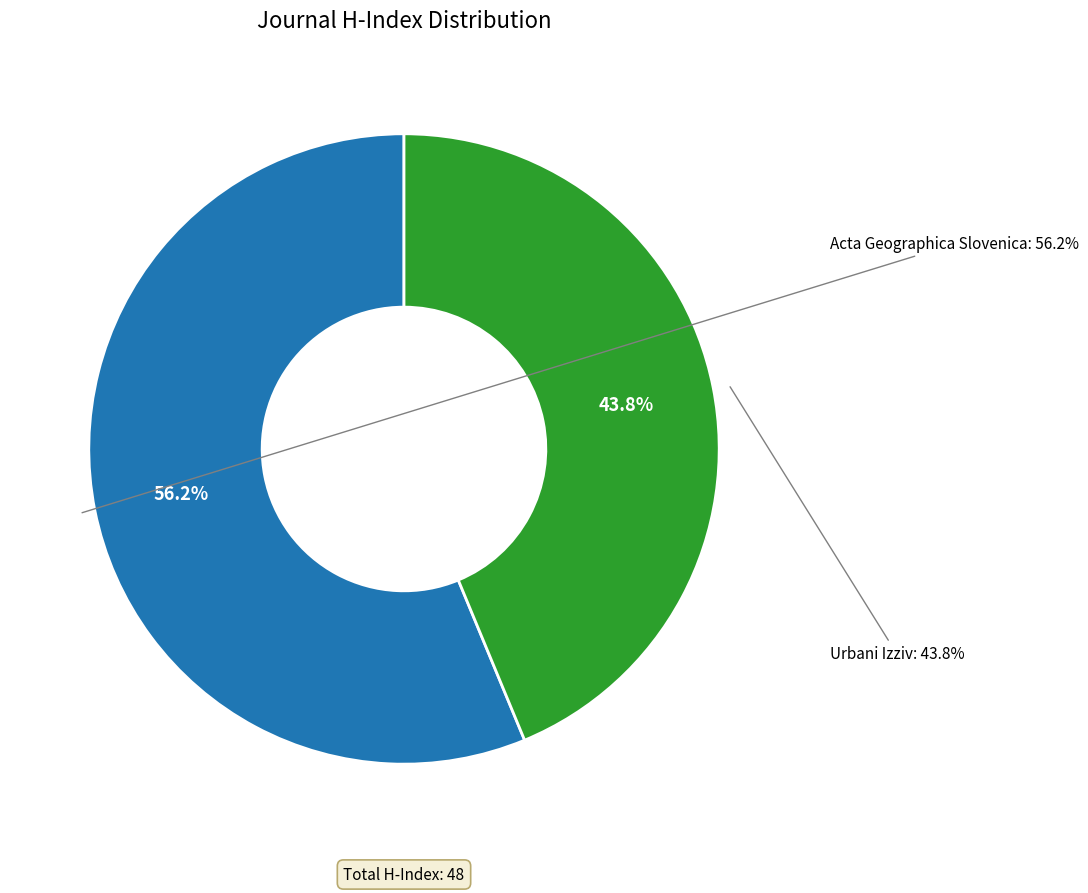

To the nearest percent, what portion does Acta Geographica Slovenica represent?

56%